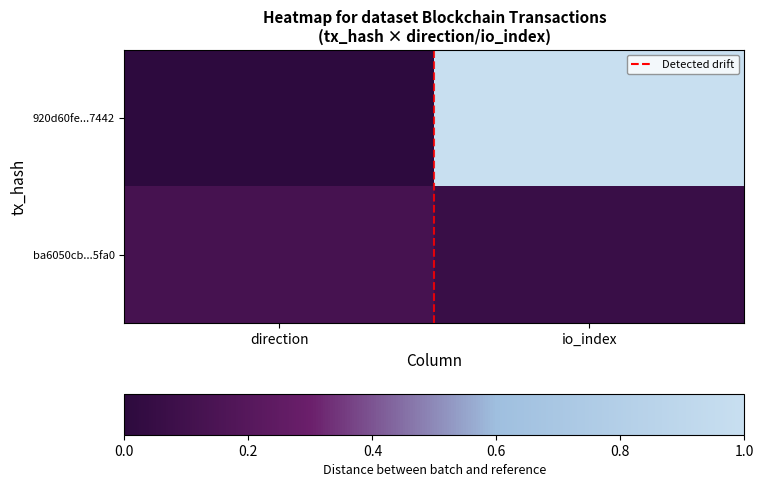

Between direction and io_index, which is larger?

io_index